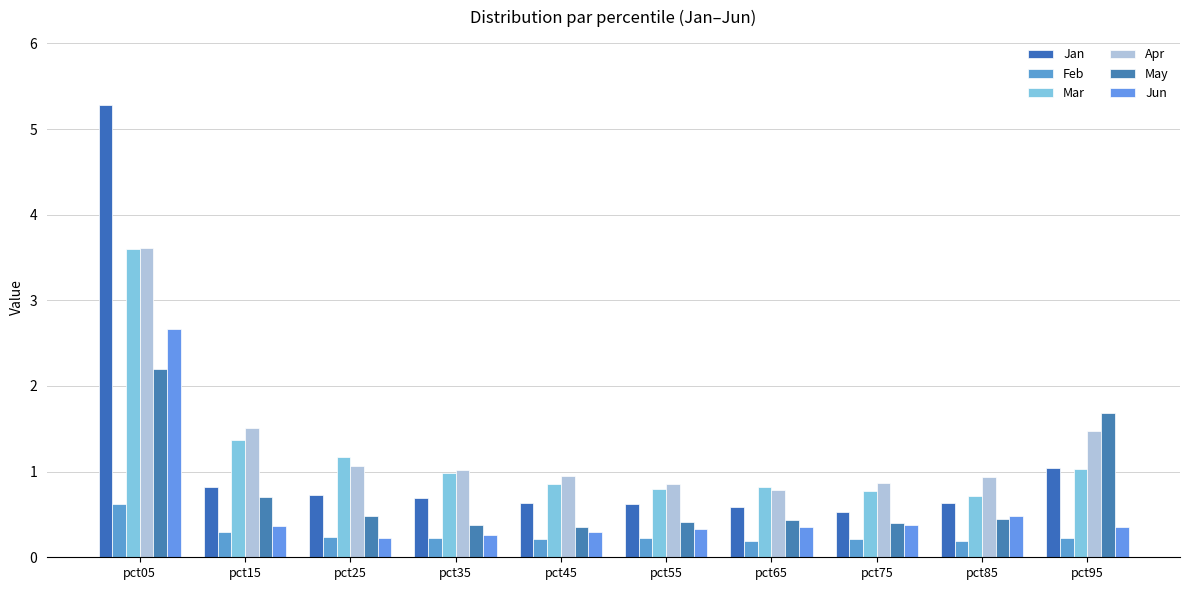

What is the value of the Feb bar at the 1st from the left?

0.6